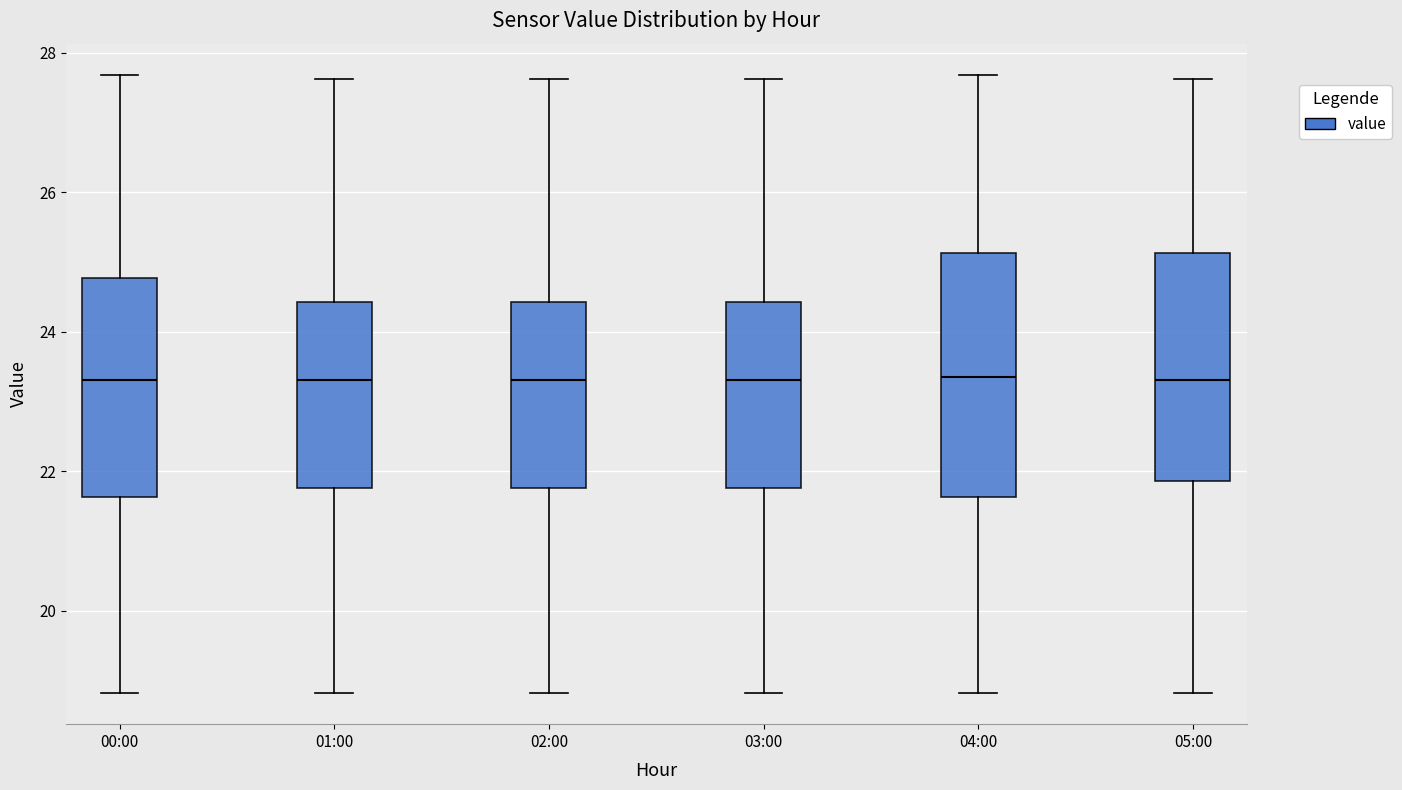

Reading left to right, read every box against the y-axis: the position of its median line, the range the box covers, and the ends of its whiskers. The values are not printed on the chart, so give them approximately, as read against the axis.

00:00: median 23.4, box 21.6 to 24.8, whiskers 18.8 to 27.6
01:00: median 23.4, box 21.8 to 24.4, whiskers 18.8 to 27.6
02:00: median 23.4, box 21.8 to 24.4, whiskers 18.8 to 27.6
03:00: median 23.4, box 21.8 to 24.4, whiskers 18.8 to 27.6
04:00: median 23.4, box 21.6 to 25.2, whiskers 18.8 to 27.6
05:00: median 23.4, box 21.8 to 25.2, whiskers 18.8 to 27.6